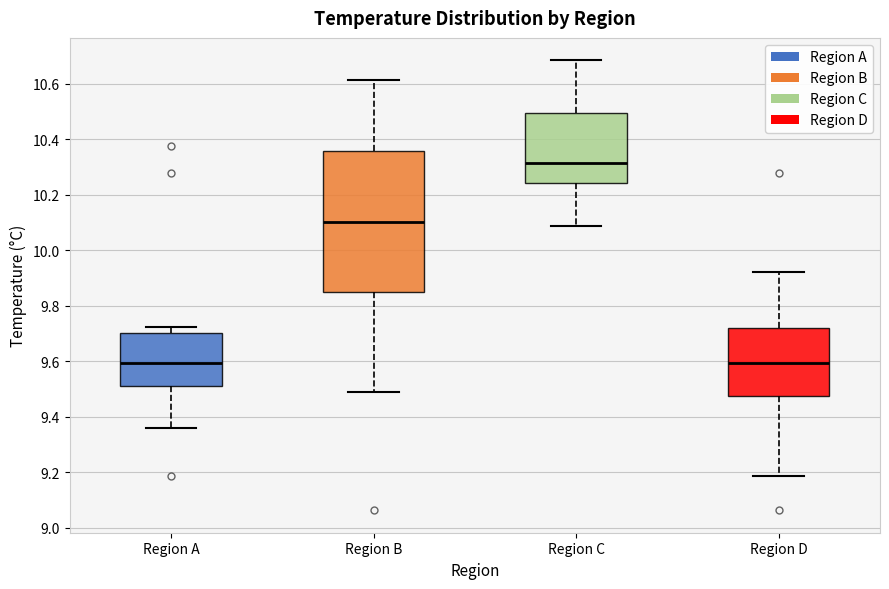

Reading left to right, transcribe this box plot: for each box, give where its median line is, the range the box spans, and where its two whiskers end, as read against the y-axis. The values are not printed on the chart, so give them approximately, as read against the axis.

Region A: median 9.60, box 9.52 to 9.70, whiskers 9.36 to 9.72
Region B: median 10.10, box 9.84 to 10.36, whiskers 9.48 to 10.62
Region C: median 10.32, box 10.24 to 10.50, whiskers 10.08 to 10.68
Region D: median 9.60, box 9.48 to 9.72, whiskers 9.18 to 9.92